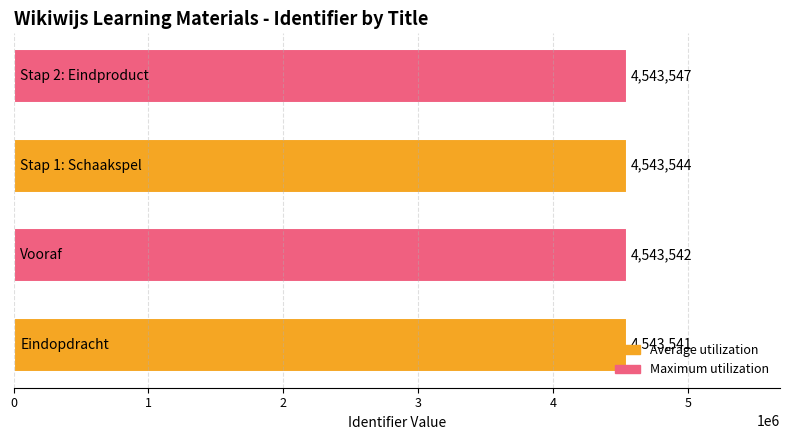

How many values are between 4543542 and 4543547?

3